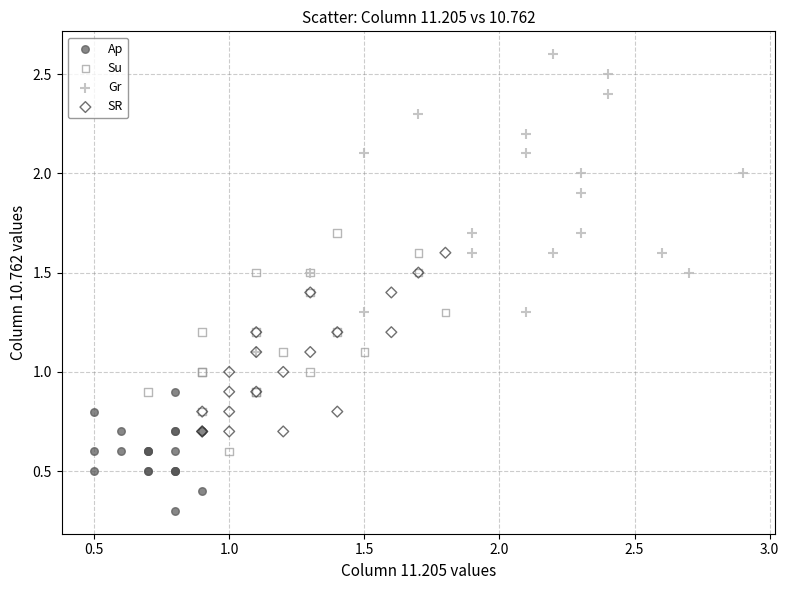

What are all the series names shown in the legend?

Ap, Su, Gr, SR